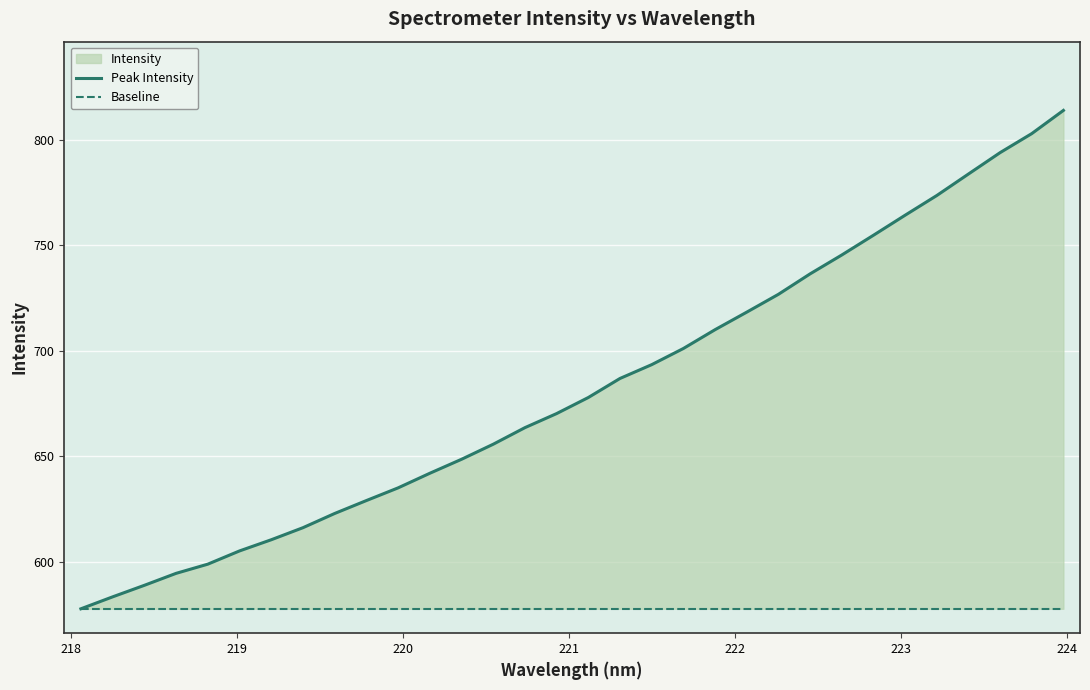

What is the maximum value shown in the chart?

813.9